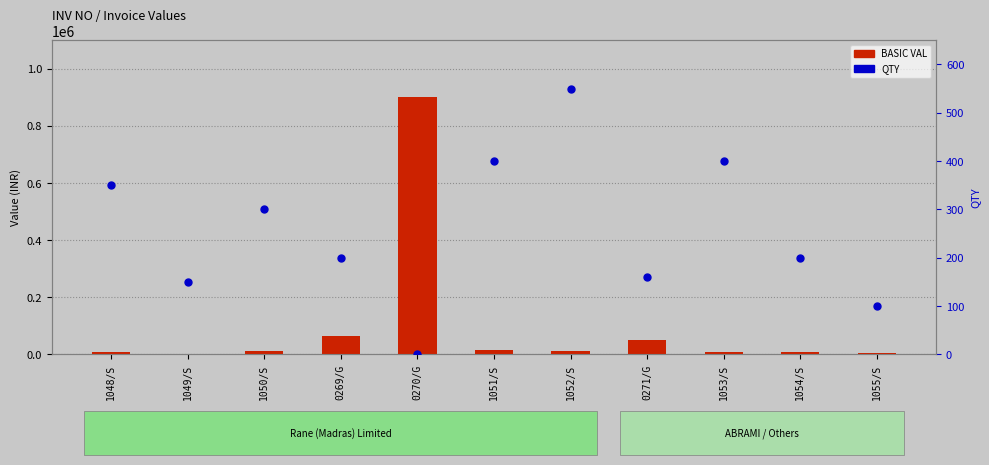

Which series has the largest Y range (max minus min)?

BASIC VAL